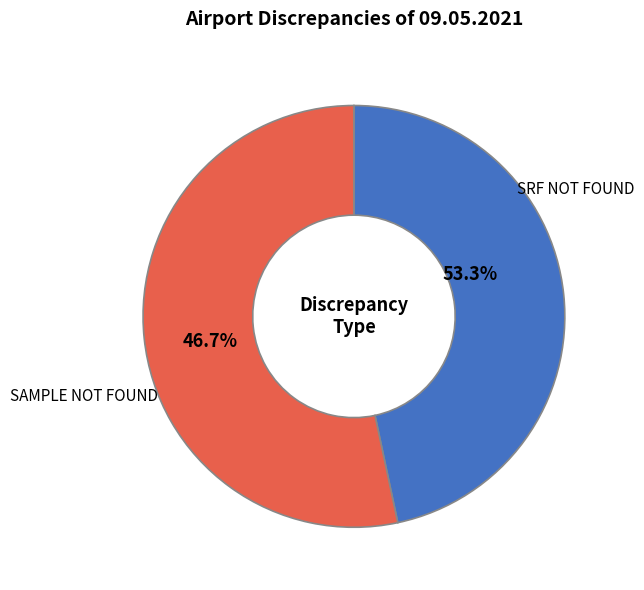

To the nearest percent, what percentage of the pie is SRF NOT FOUND?

53%